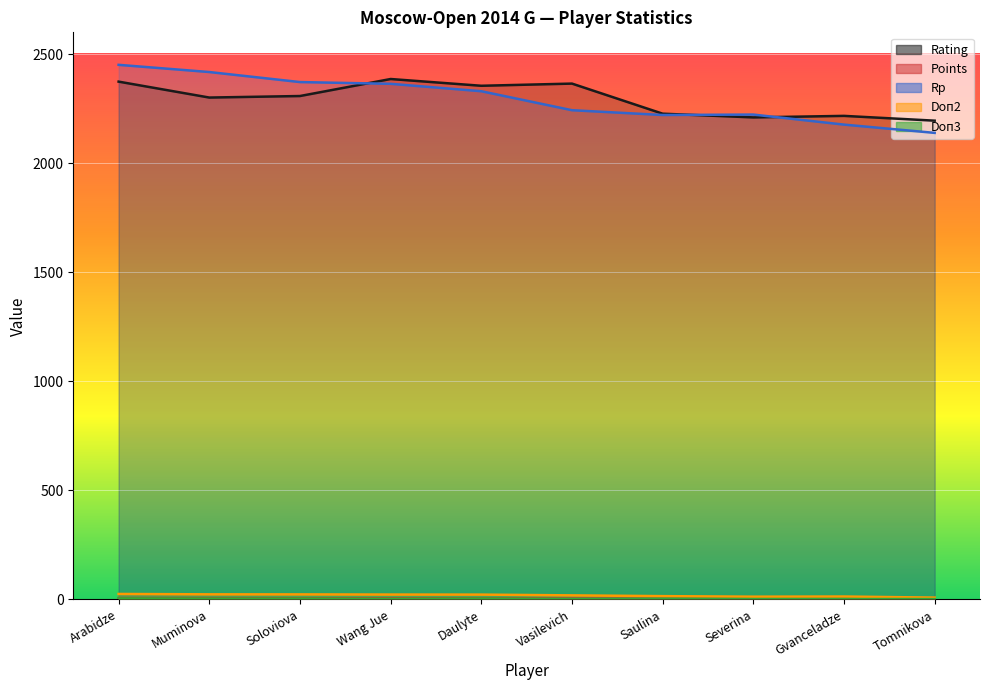

What is the difference between the maximum and second lowest values in the Rating series?

176.0